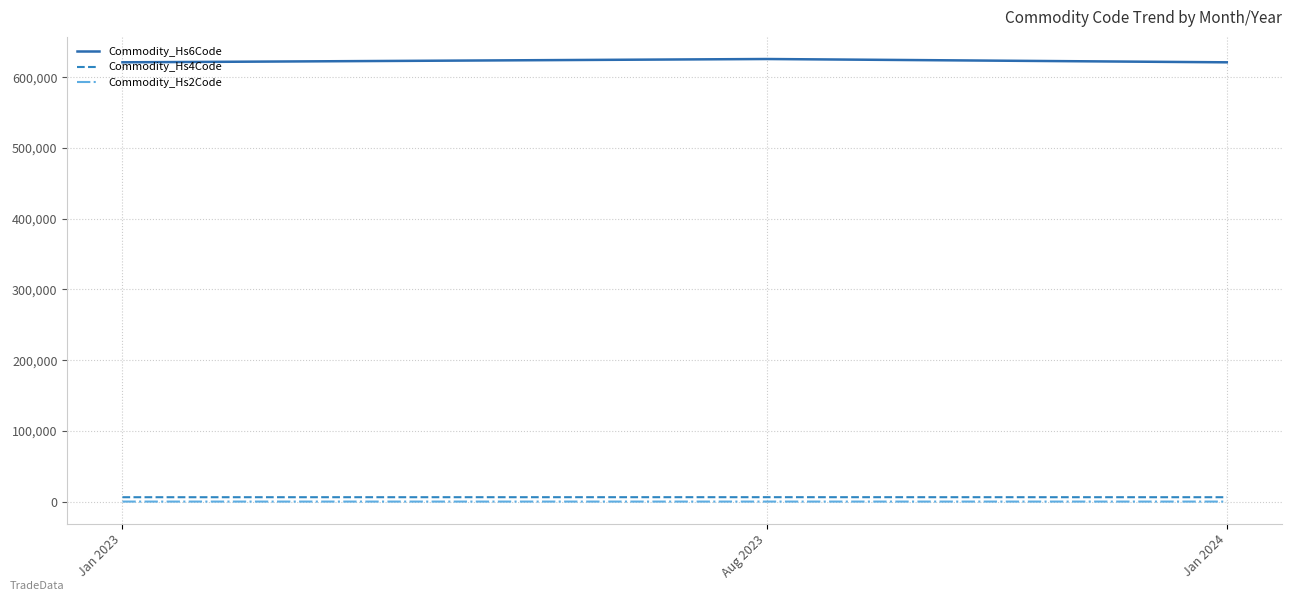

What is the smallest value displayed?

62.0